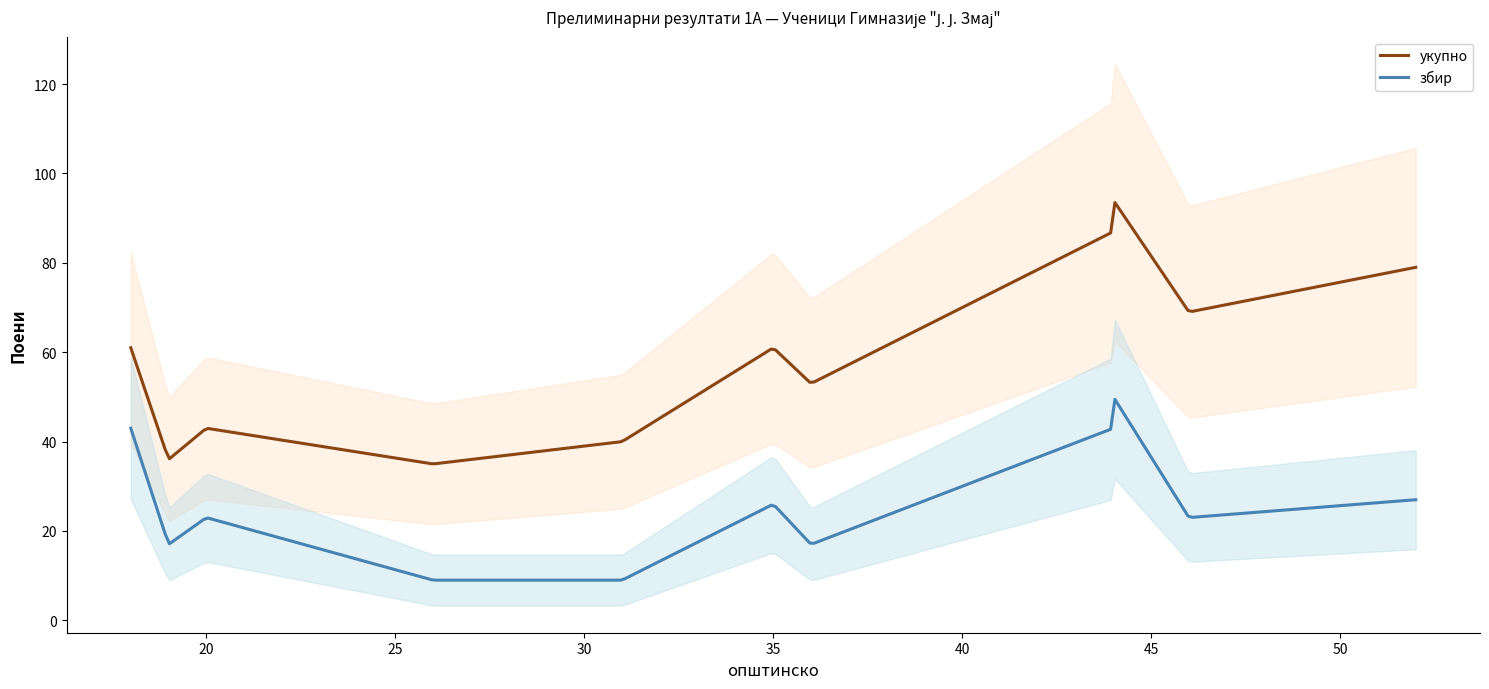

What is the lowest value of the укупно series?

35.1